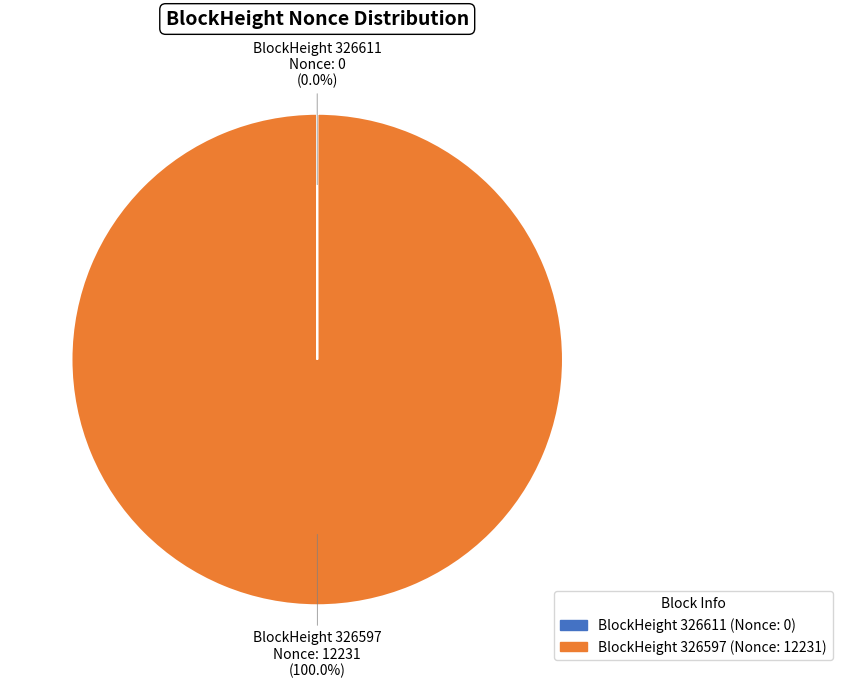

Does any single category account for the majority?

Yes